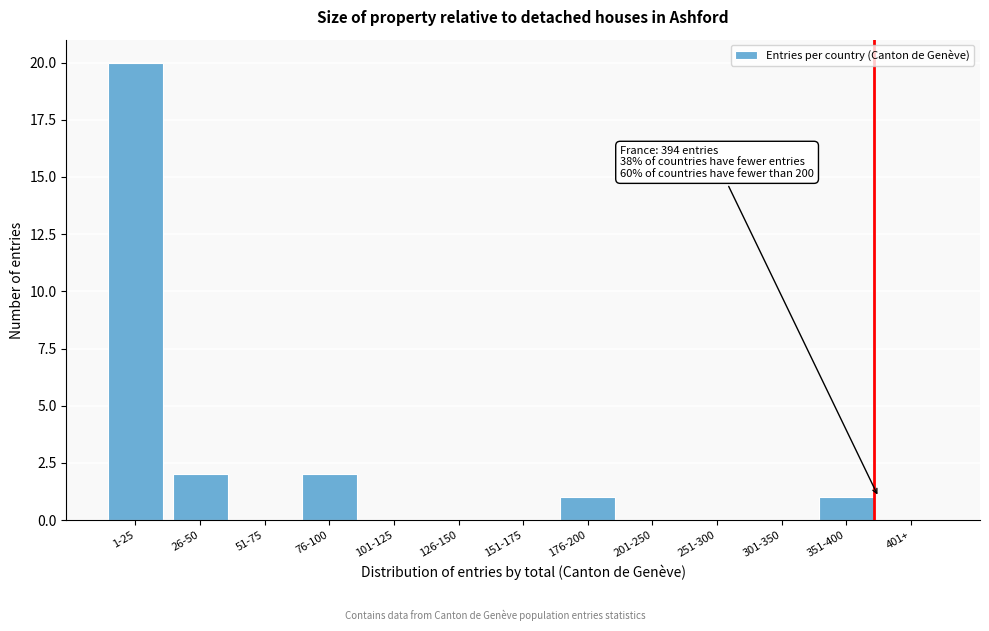

Reading right to left, transcribe all the data shown in this chart.

401+=0	351-400=1	301-350=0	251-300=0	201-250=0	176-200=1	151-175=0	126-150=0	101-125=0	76-100=2	51-75=0	26-50=2	1-25=20